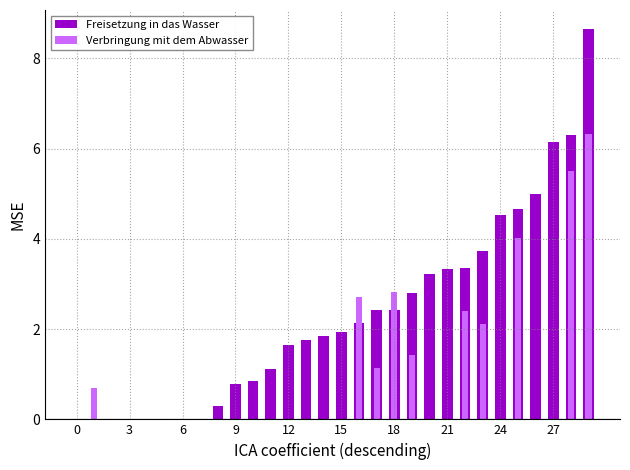

List the series in order of their overall mean, lowest first.

Verbringung mit dem Abwasser, Freisetzung in das Wasser